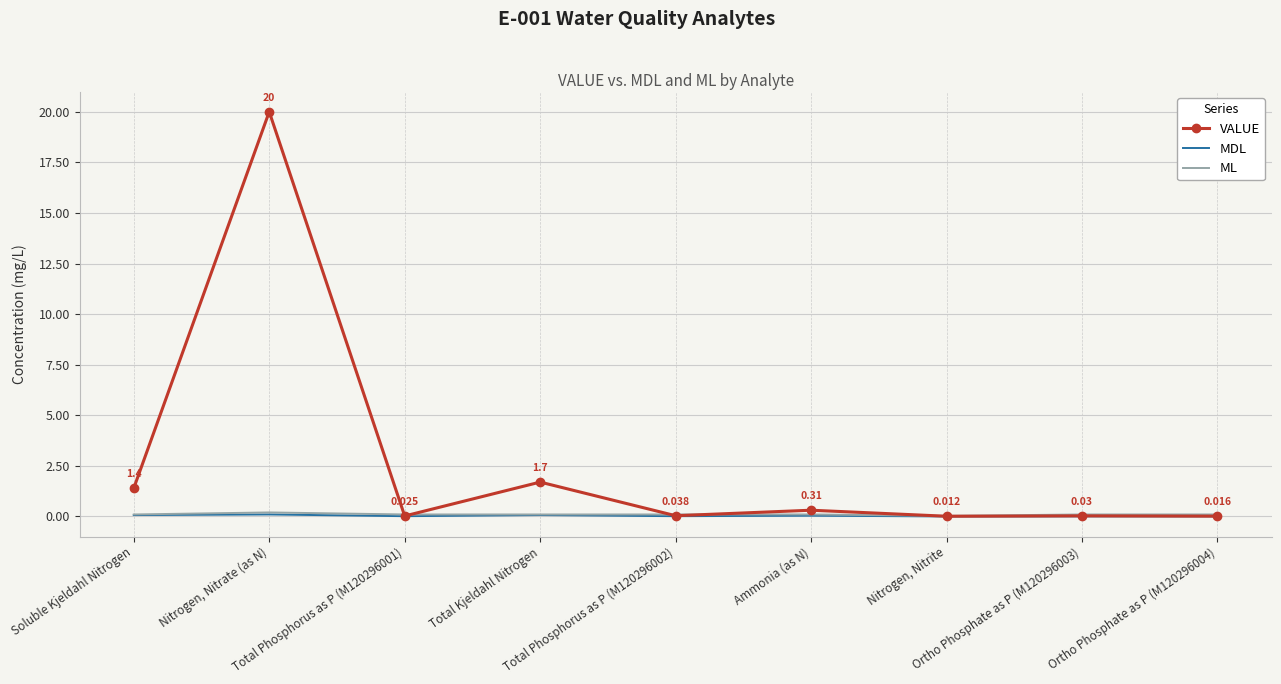

True or false: ML and MDL intersect in this chart.

False